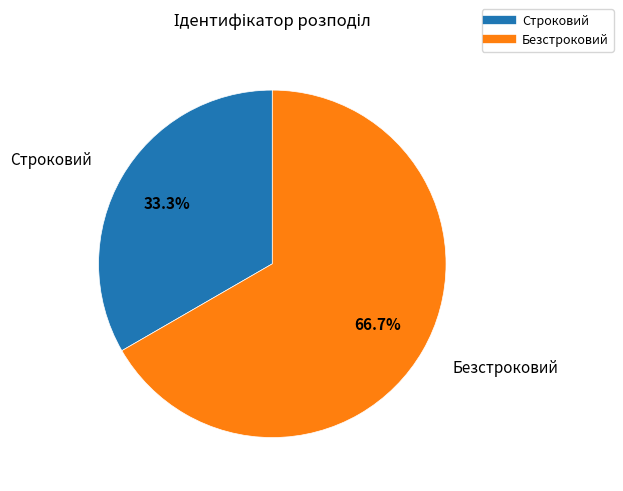

To the nearest percent, what portion does Строковий represent?

33%